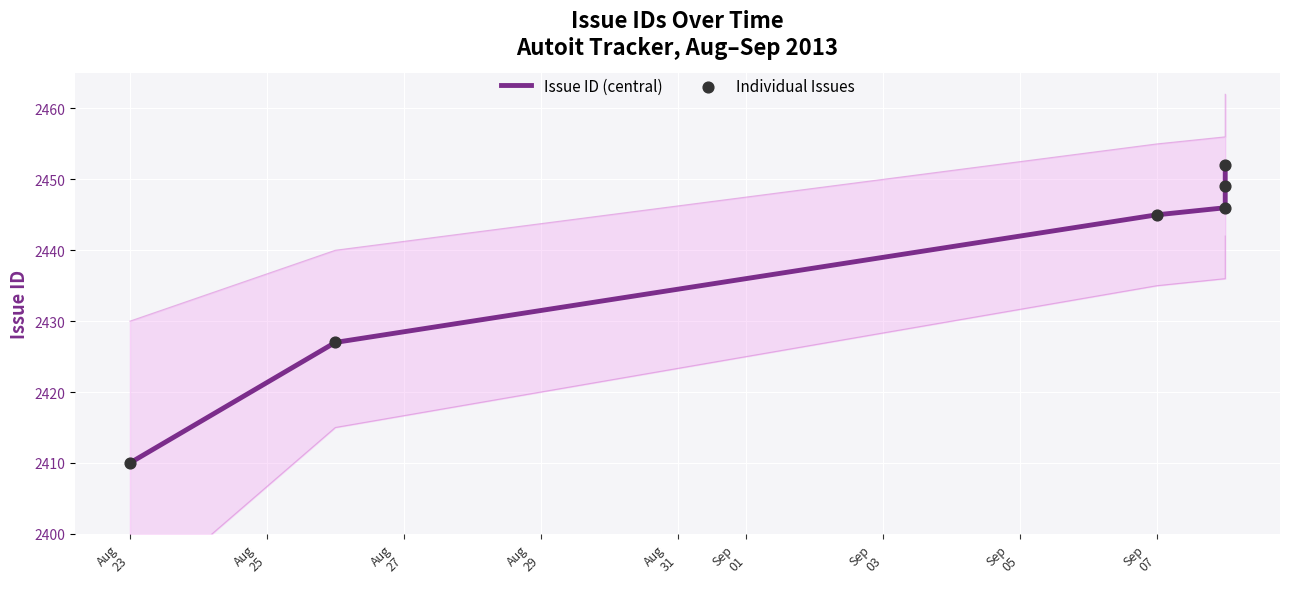

What is the total value across all series at Aug
23?

4820